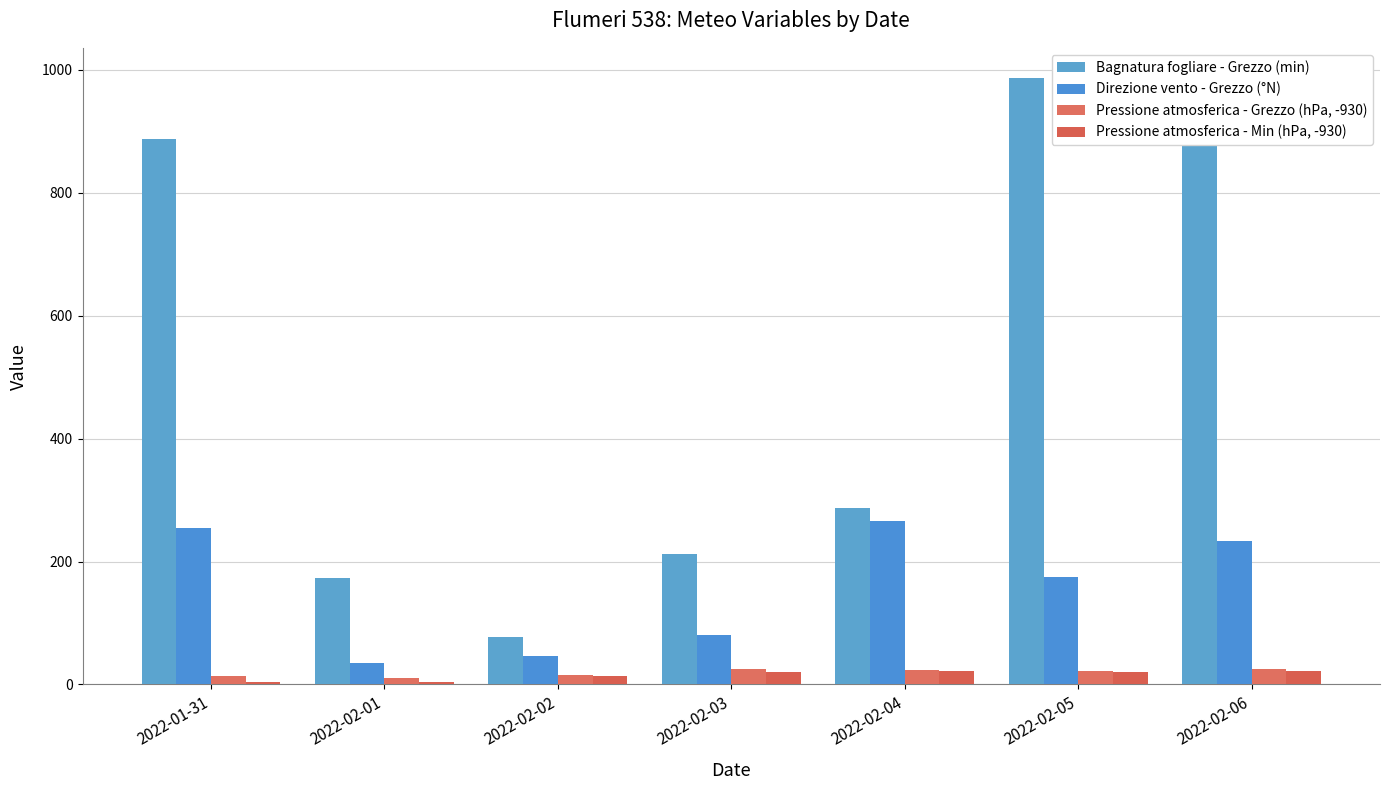

Reading left to right, transcribe all the data shown in this chart.

Bagnatura fogliare - Grezzo (min): 2022-01-31=888.1	2022-02-01=172.5	2022-02-02=76.8	2022-02-03=212.9	2022-02-04=286.7	2022-02-05=986.5	2022-02-06=904.2
Direzione vento - Grezzo (°N): 2022-01-31=254.0	2022-02-01=35.0	2022-02-02=47.0	2022-02-03=81.0	2022-02-04=266.0	2022-02-05=175.0	2022-02-06=234.0
Pressione atmosferica - Grezzo (hPa, -930): 2022-01-31=14.3	2022-02-01=9.8	2022-02-02=15.4	2022-02-03=25.7	2022-02-04=23.7	2022-02-05=22.2	2022-02-06=25.2
Pressione atmosferica - Min (hPa, -930): 2022-01-31=4.5	2022-02-01=4.2	2022-02-02=13.2	2022-02-03=20.9	2022-02-04=21.4	2022-02-05=20.7	2022-02-06=21.6